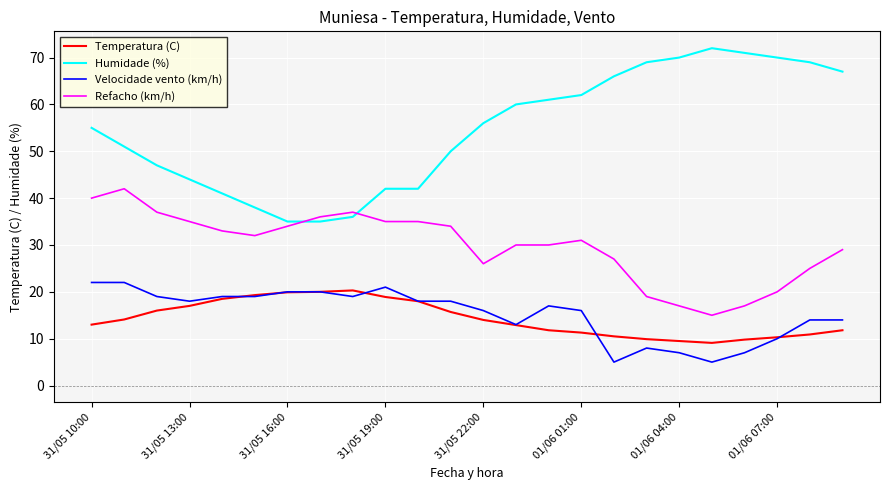

Does the chart display data point markers on the line(s)?

No